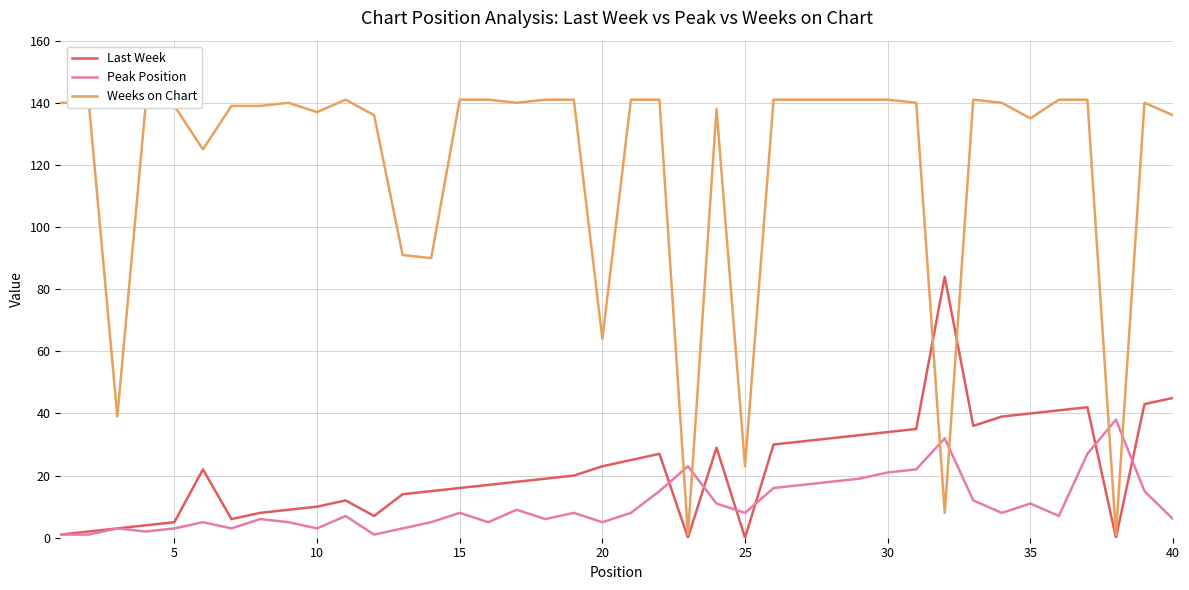

What is the difference between the maximum and second lowest values in the Weeks on Chart series?

140